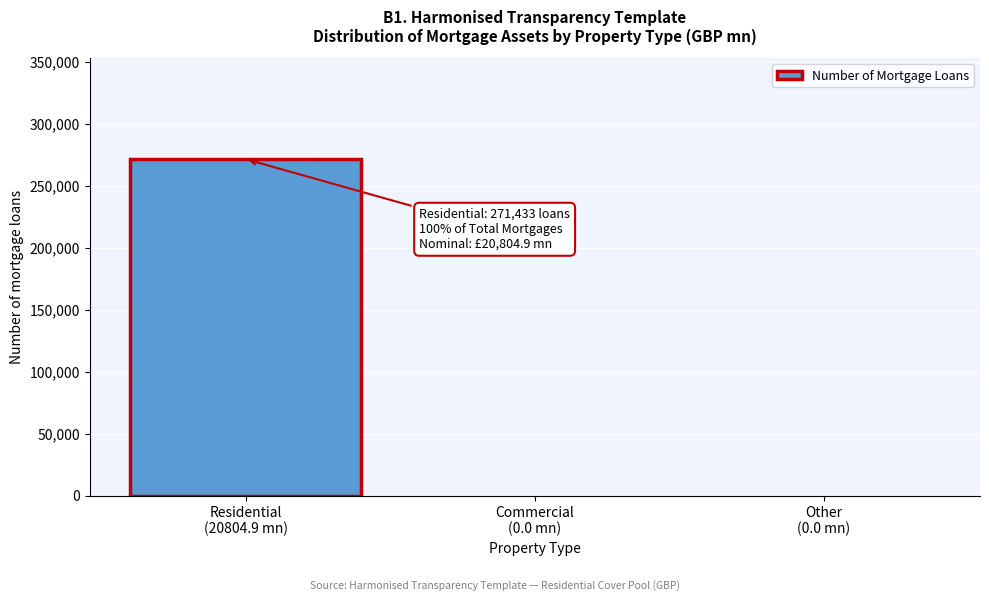

What is the sum of all values?

271433